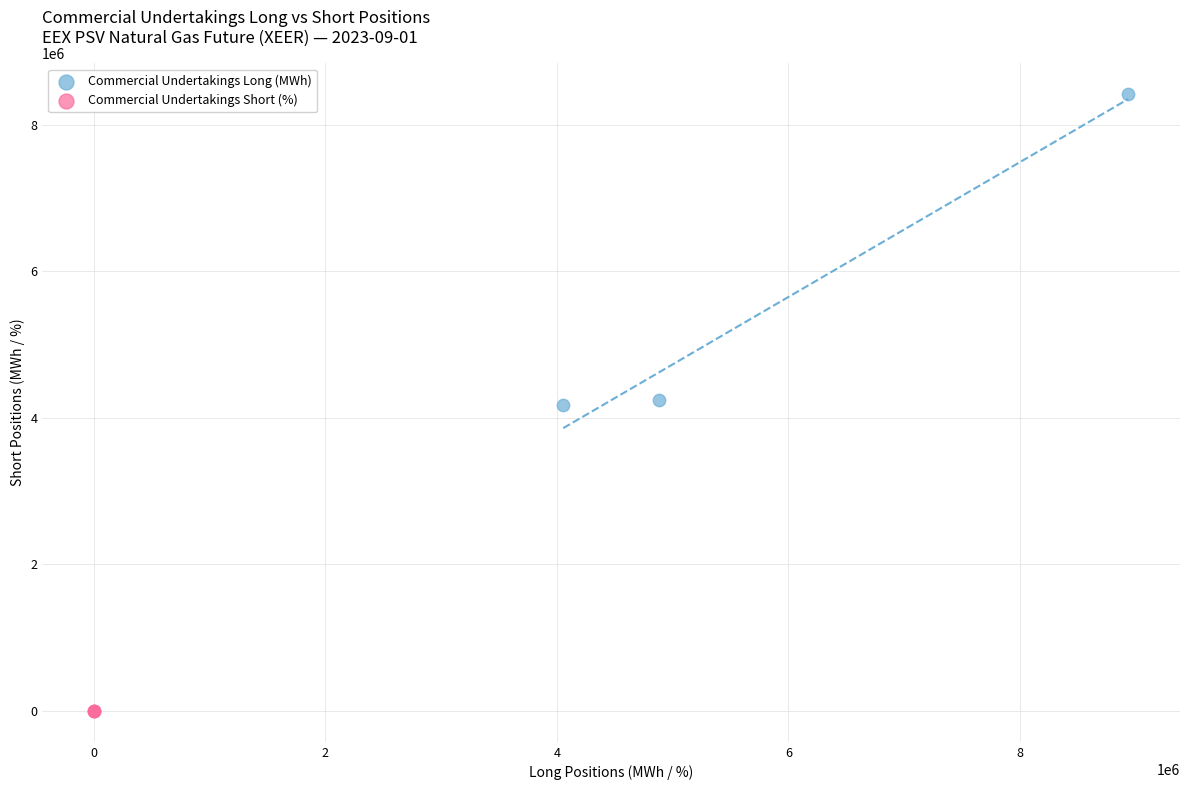

Which series contains the highest Y value?

Commercial Undertakings Long (MWh)